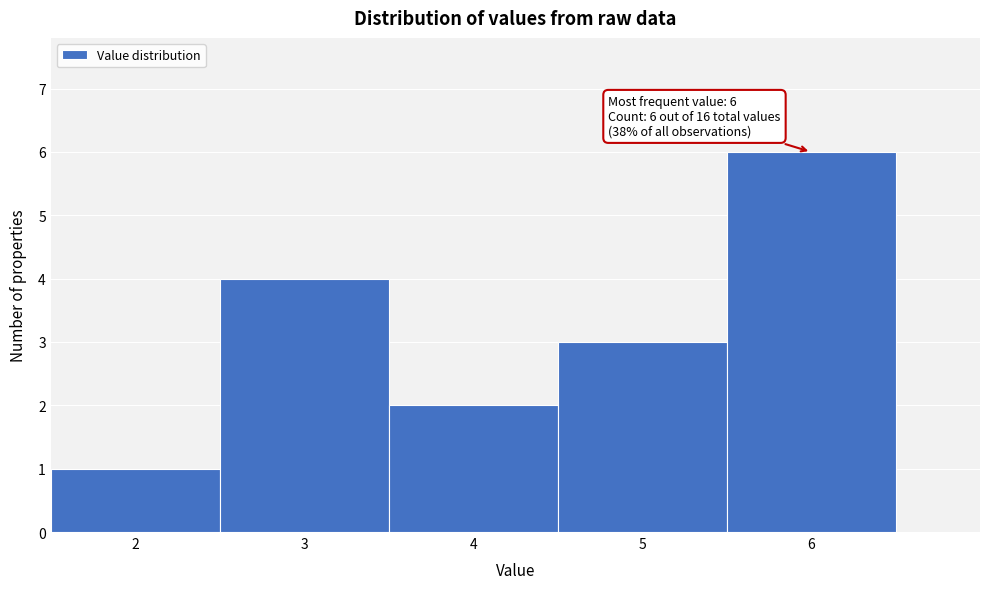

Which range on the x-axis has the tallest bar?

5.5 to 6.5